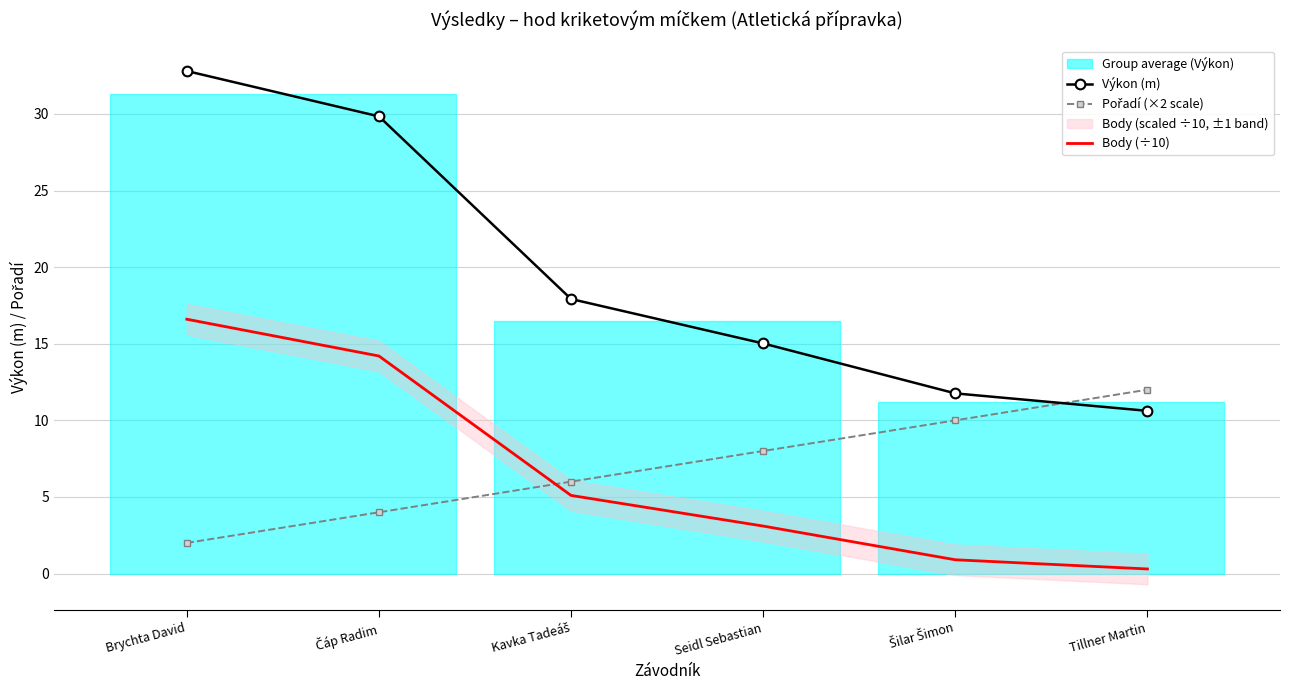

Reading left to right, transcribe all the data shown in this chart.

Výkon (m): Brychta David=32.8	Čáp Radim=29.8	Kavka Tadeáš=17.9	Seidl Sebastian=15.0	Šilar Šimon=11.8	Tillner Martin=10.6
Pořadí (×2 scale): Brychta David=2.0	Čáp Radim=4.0	Kavka Tadeáš=6.0	Seidl Sebastian=8.0	Šilar Šimon=10.0	Tillner Martin=12.0
Body (÷10): Brychta David=16.6	Čáp Radim=14.2	Kavka Tadeáš=5.1	Seidl Sebastian=3.1	Šilar Šimon=0.9	Tillner Martin=0.3